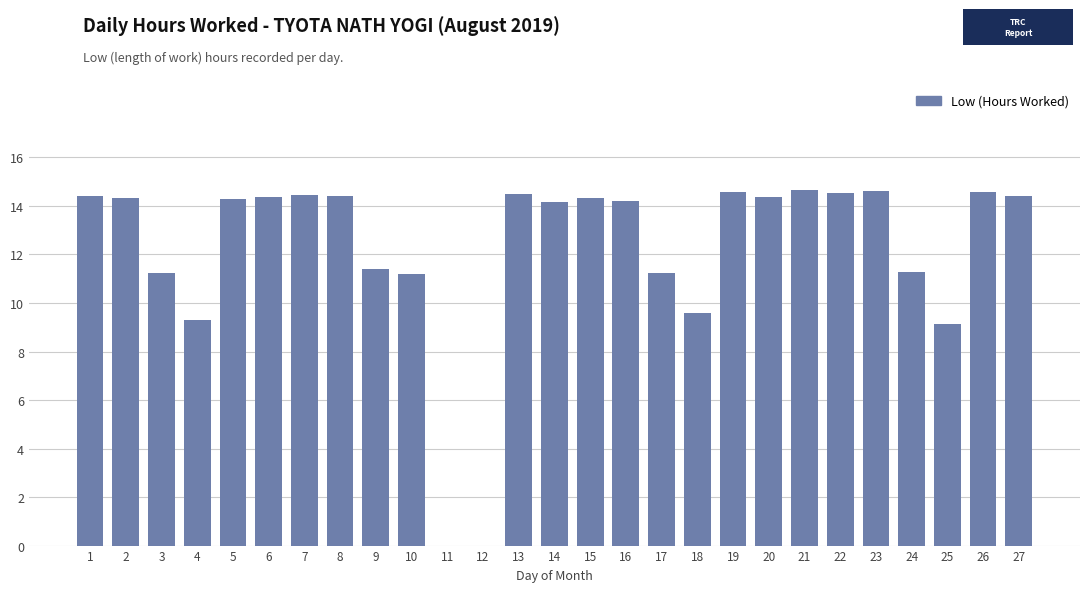

What is the maximum value shown in the chart?

14.6